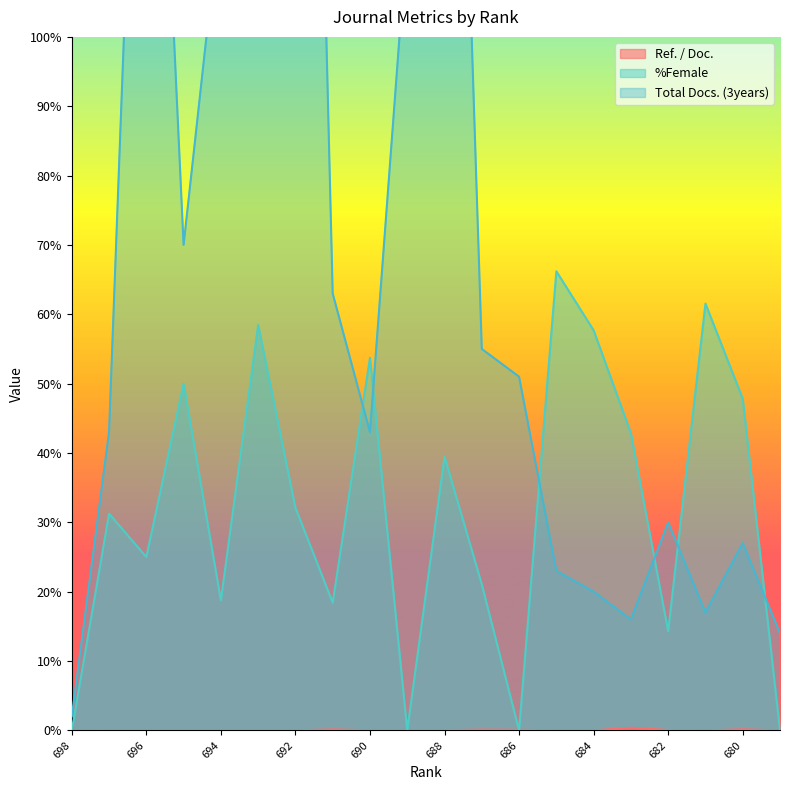

What is the difference between the %Female values at 692 and 689?

32.1